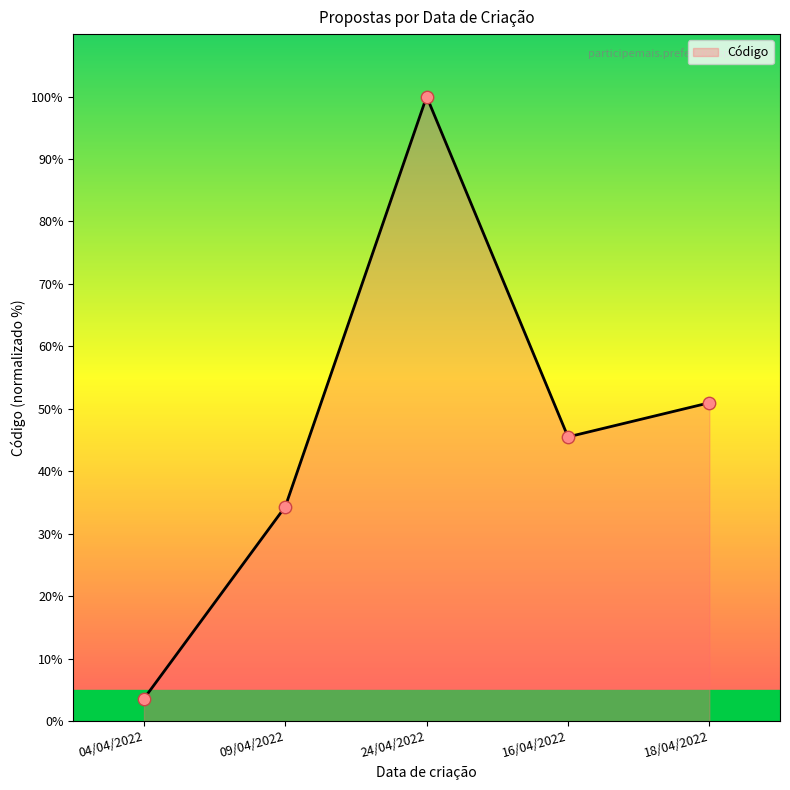

What is the ratio of the value at 24/04/2022 to the value at 09/04/2022?

2.9